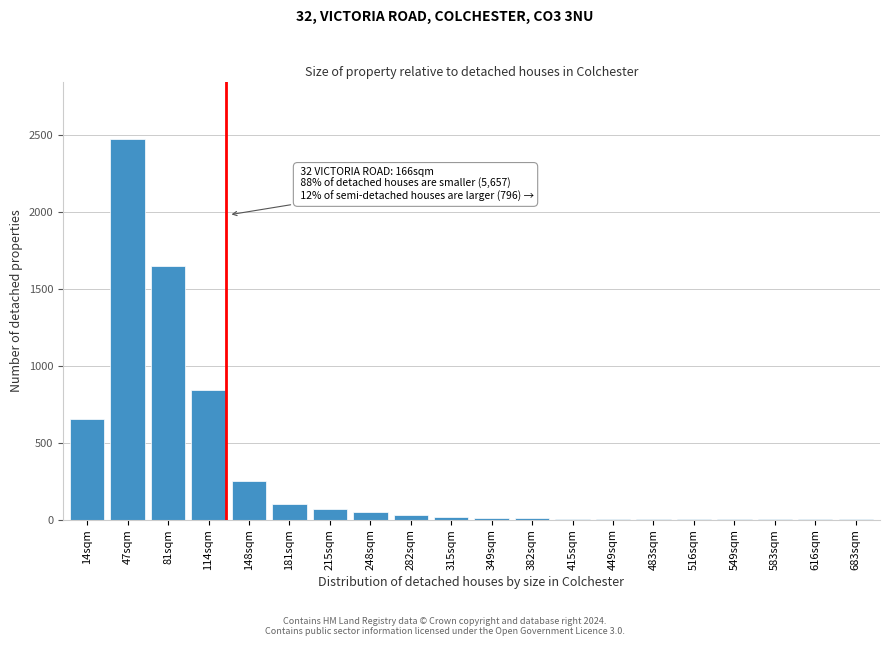

Which label corresponds to the largest value in the chart?

47sqm